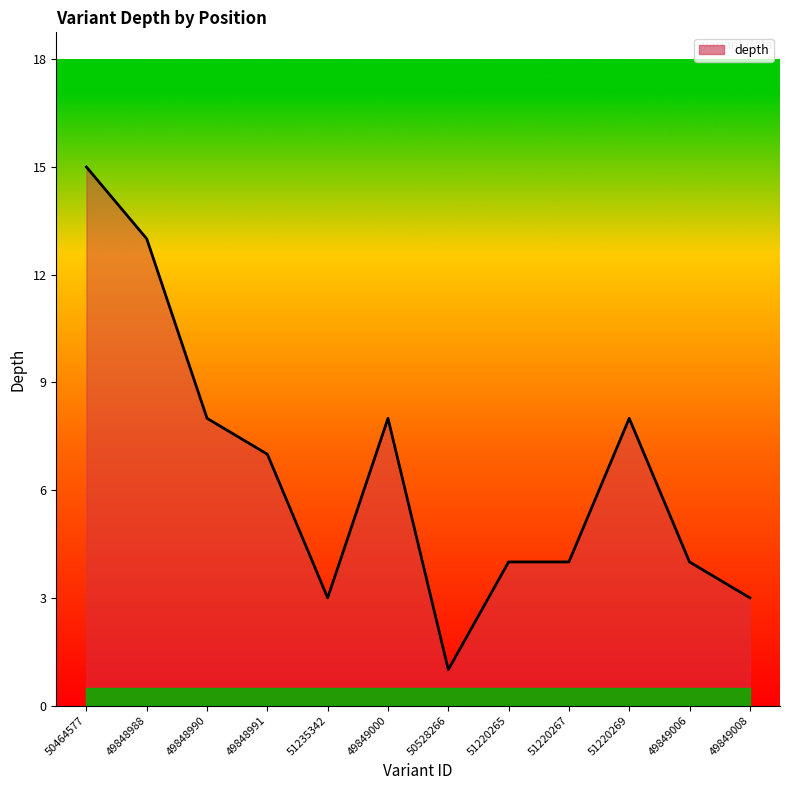

Reading right to left, extract all data points from this chart.

49849008=3	49849006=4	51220269=8	51220267=4	51220265=4	50528266=1	49849000=8	51235342=3	49848991=7	49848990=8	49848988=13	50464577=15